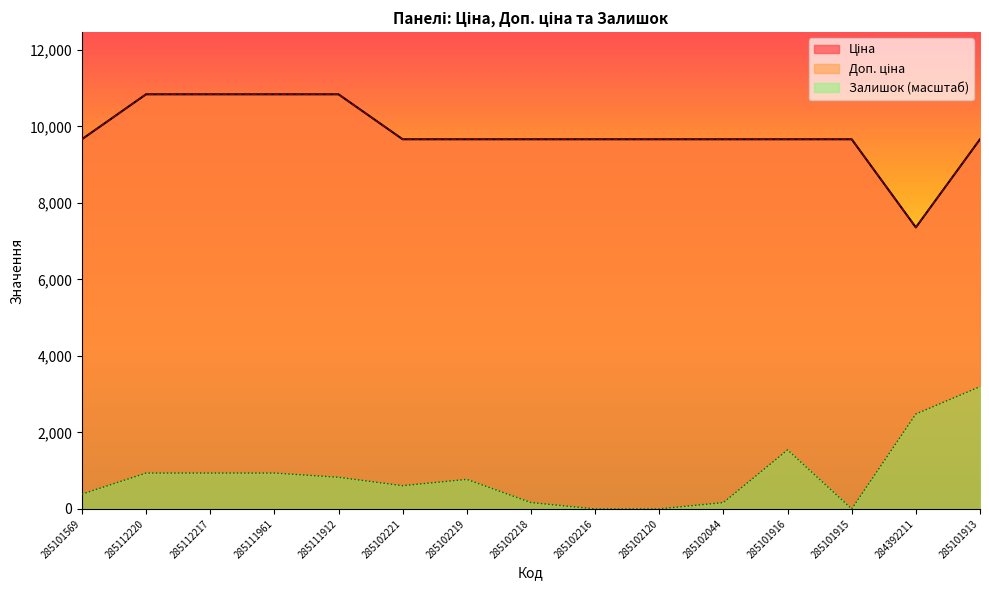

At which category does Залишок reach its first local valley?

285102221